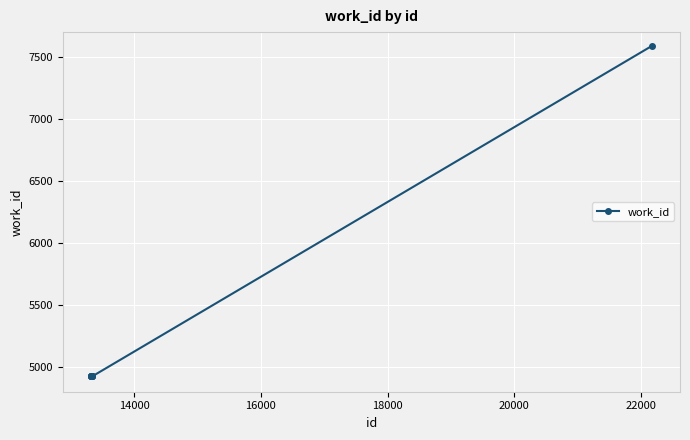

What is the maximum value shown in the chart?

7589